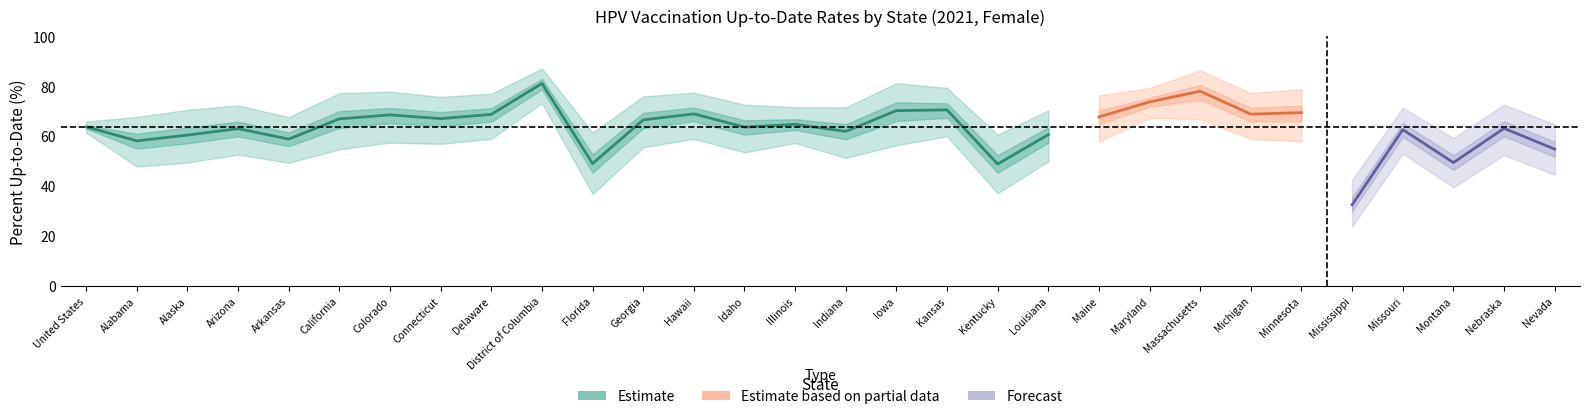

What is the value of the Percent point at the 23rd from the left?

78.1